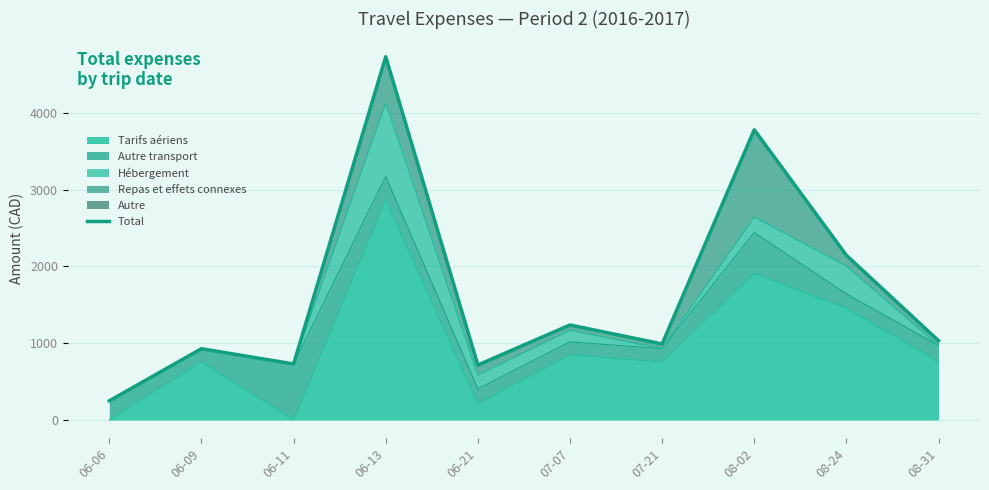

What is the difference between the values at 07-21 and 06-11?

261